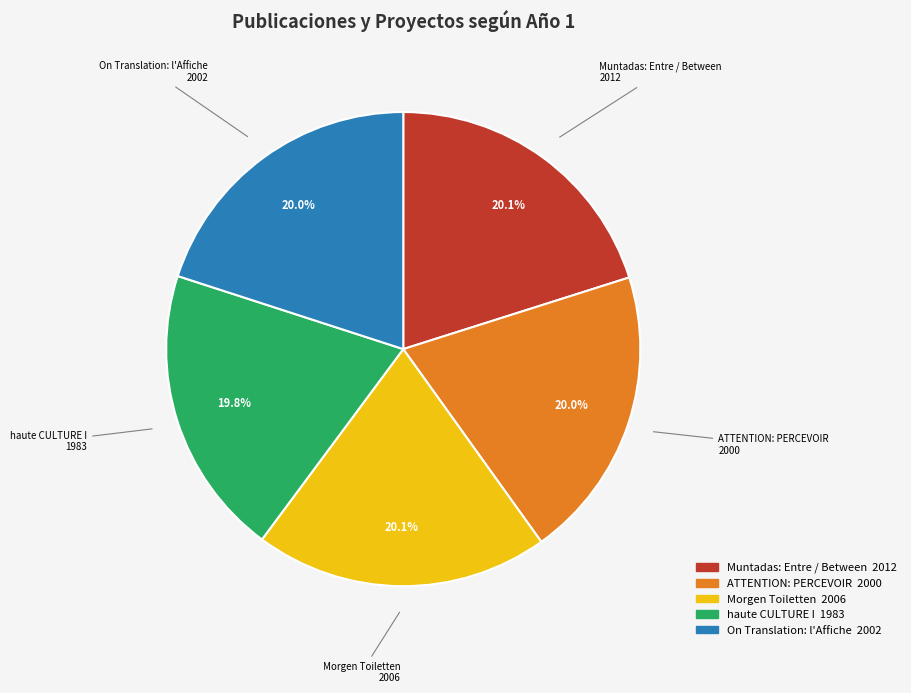

How many slices are in this pie chart?

5